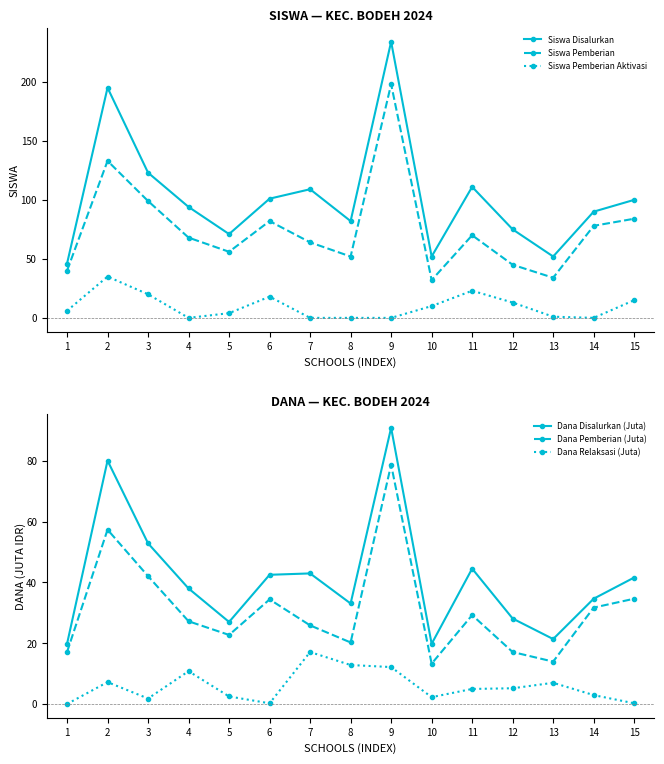

What is the spread (max minus min) of values at 4?

94.0